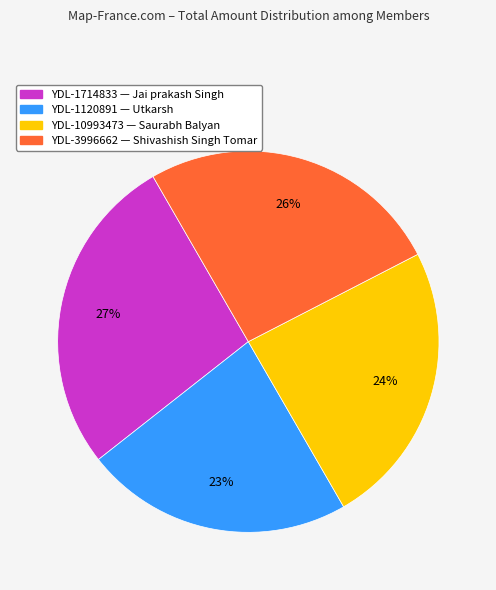

How many slices are in this pie chart?

4